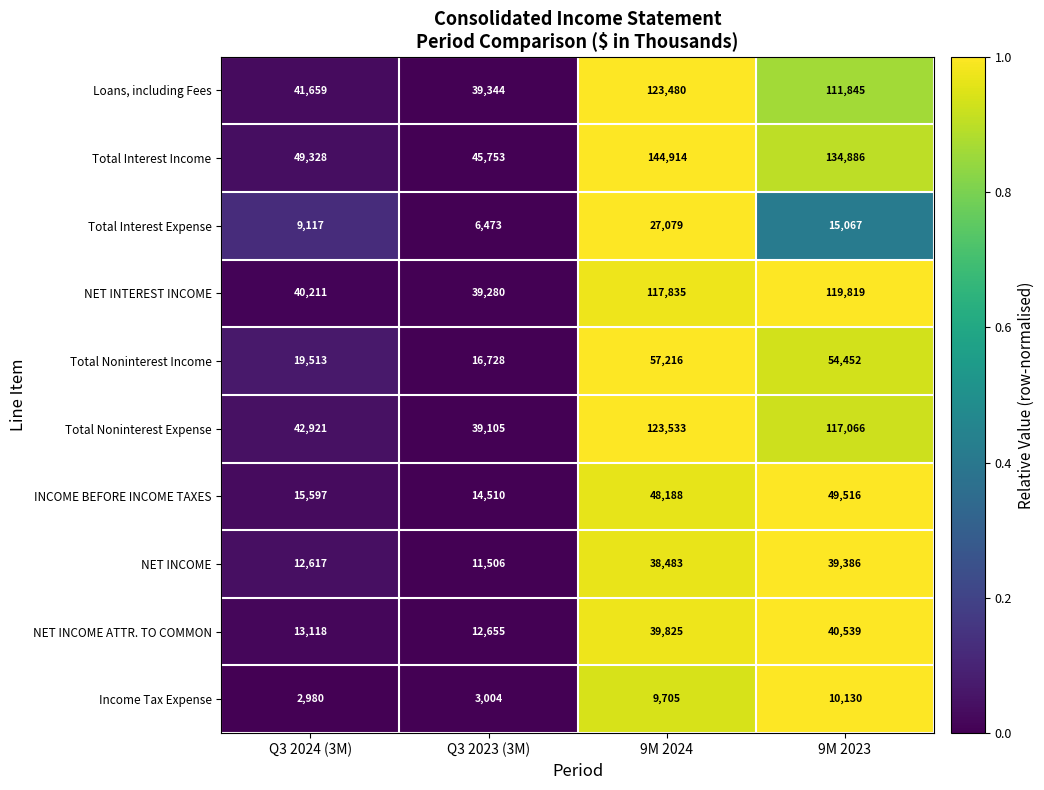

Which series changed the most between Q3 2023 (3M) and 9M 2024?

Total Interest Income